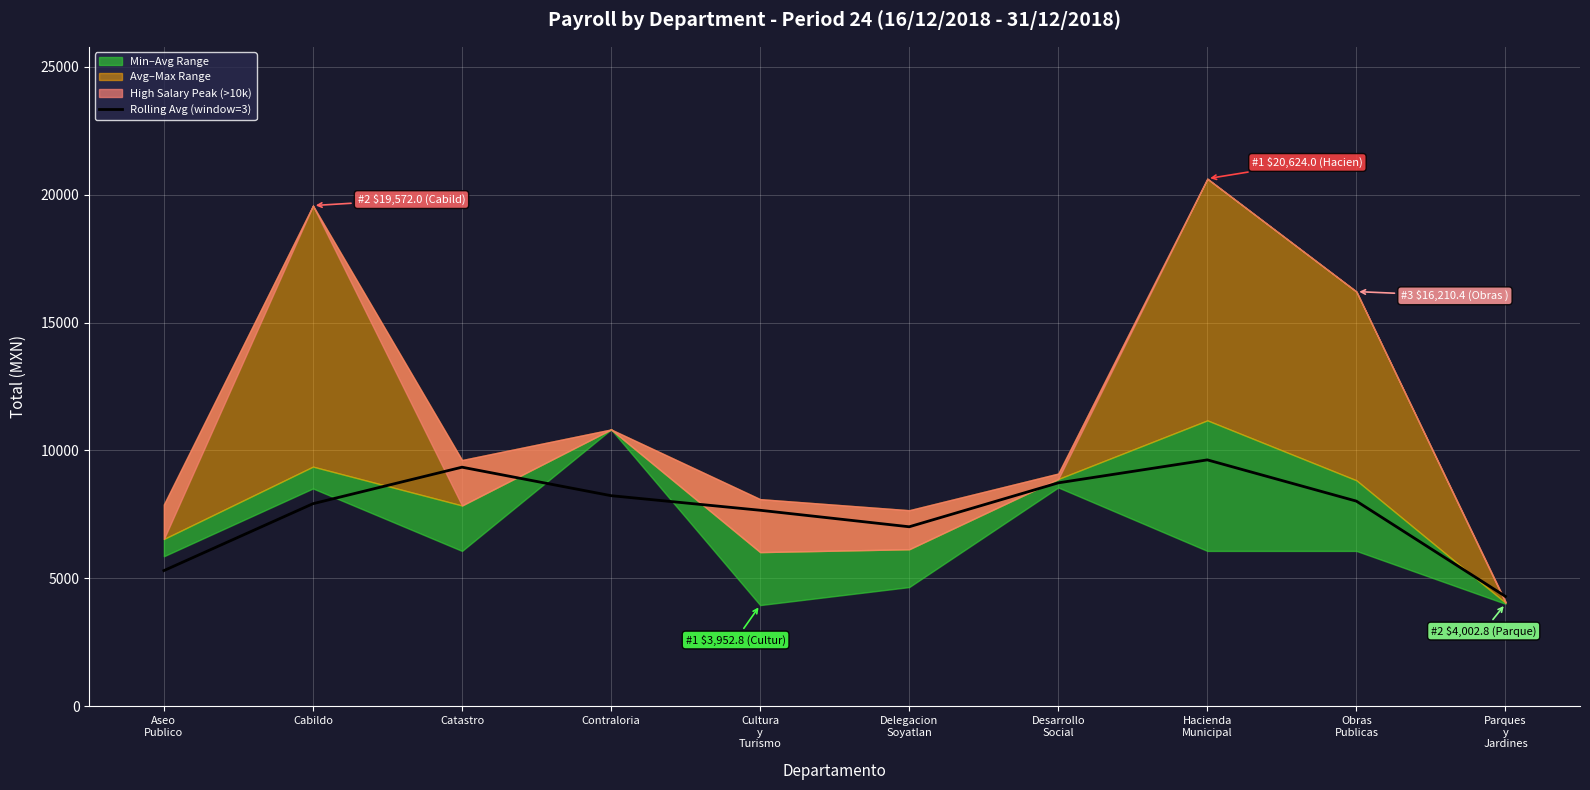

Reading right to left, list all the values displayed in this chart.

Parques
y
Jardines=4292.0	Obras
Publicas=8017.1	Hacienda
Municipal=9629.9	Desarrollo
Social=8731.5	Delegacion
Soyatlan=7014.4	Cultura
y
Turismo=7660.0	Contraloria=8230.2	Catastro=9344.3	Cabildo=7916.9	Aseo
Publico=5301.2